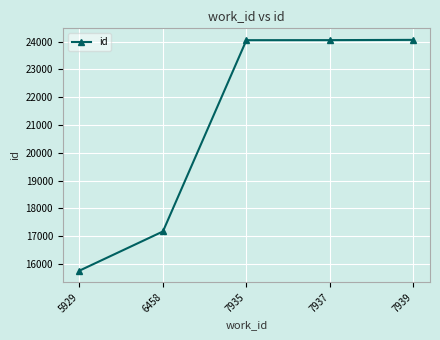

What is the change in value from 6458 to 7939?

+6894